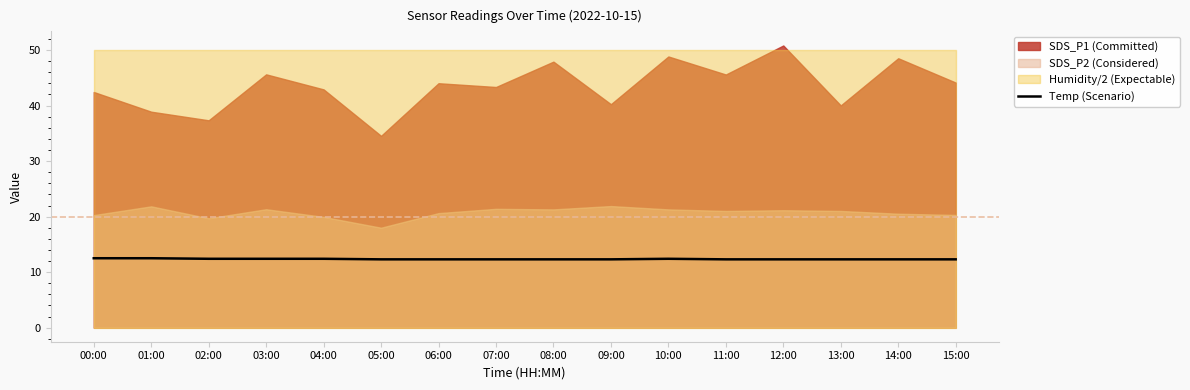

Reading left to right, extract all data points from this chart.

12.5	12.5	12.4	12.4	12.4	12.3	12.3	12.3	12.3	12.3	12.4	12.3	12.3	12.3	12.3	12.3